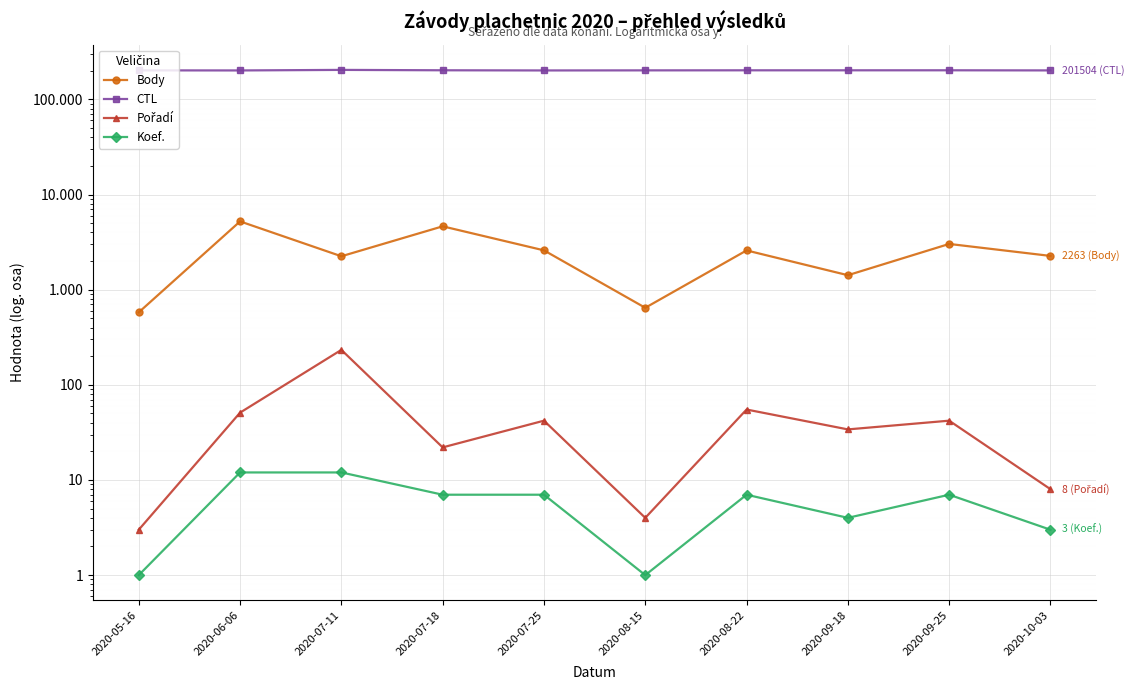

What is the difference between the maximum and second lowest values in the Koef. series?

11